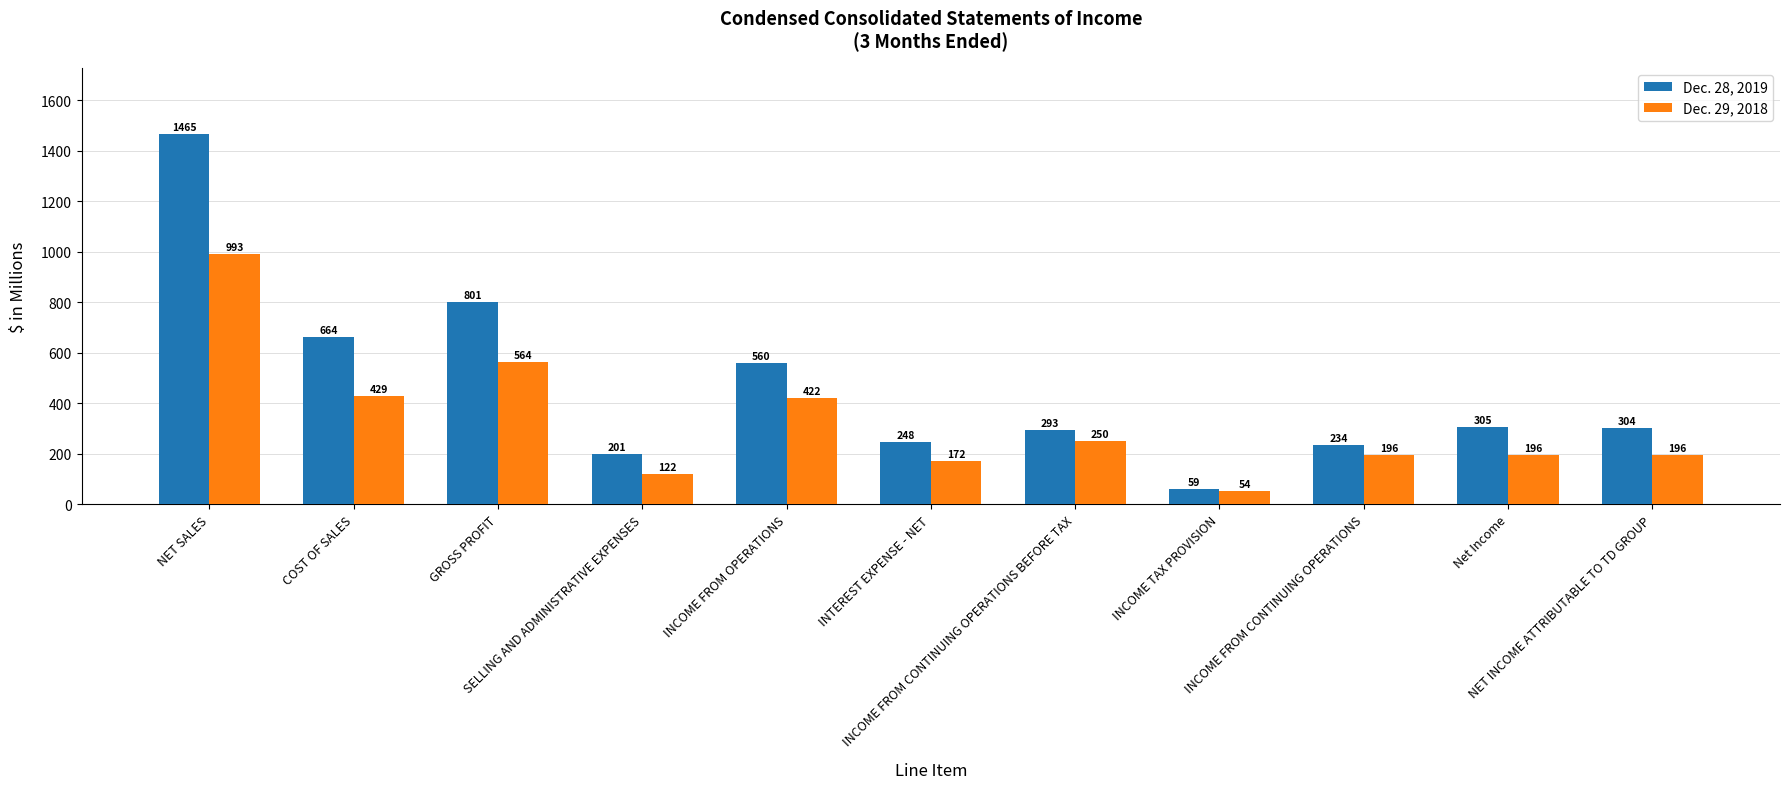

What is the total value across all series at INCOME FROM OPERATIONS?

982